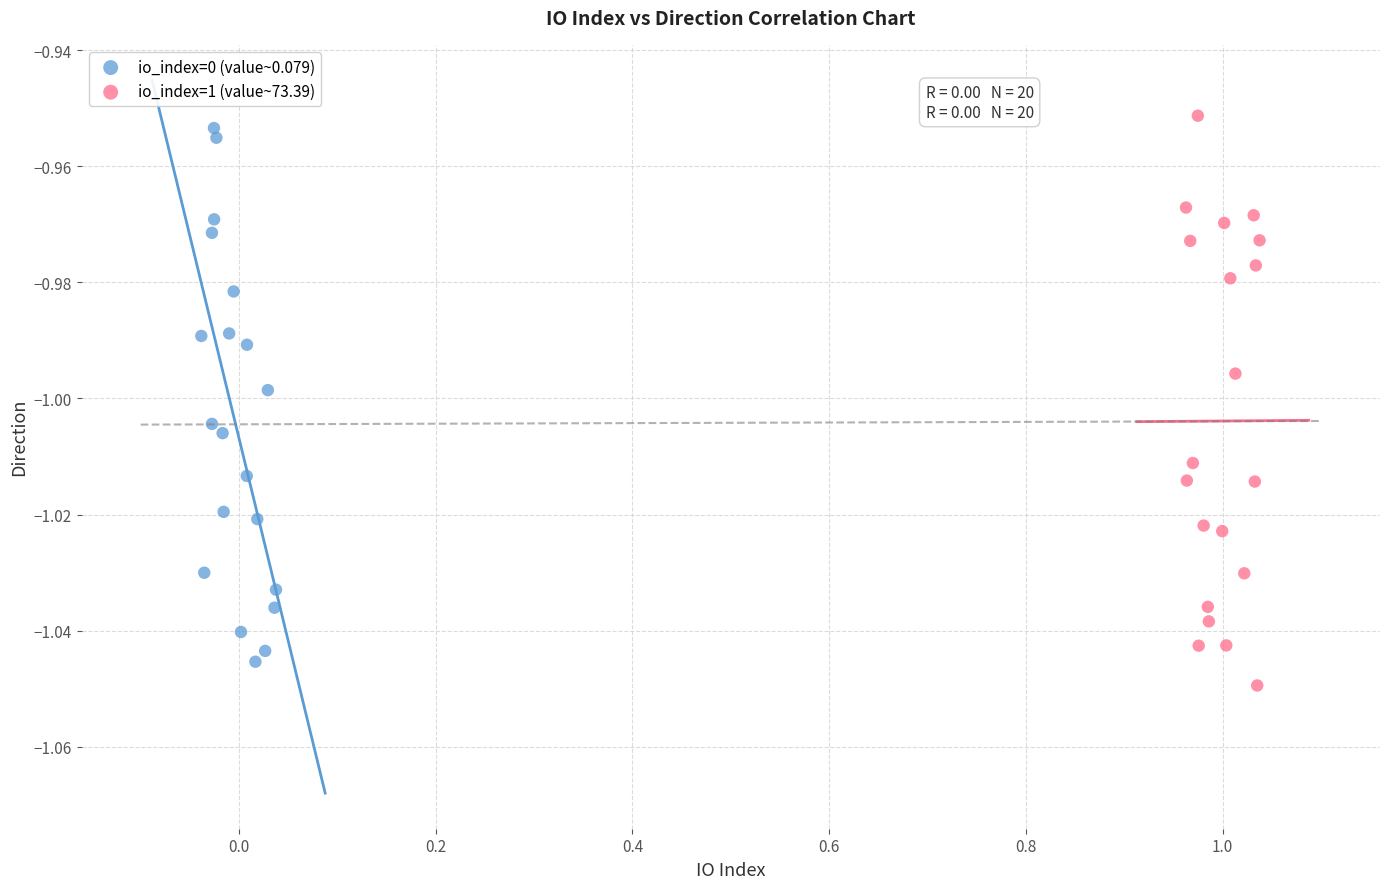

Which series contains the highest Y value?

io_index=1 (value~73.39)